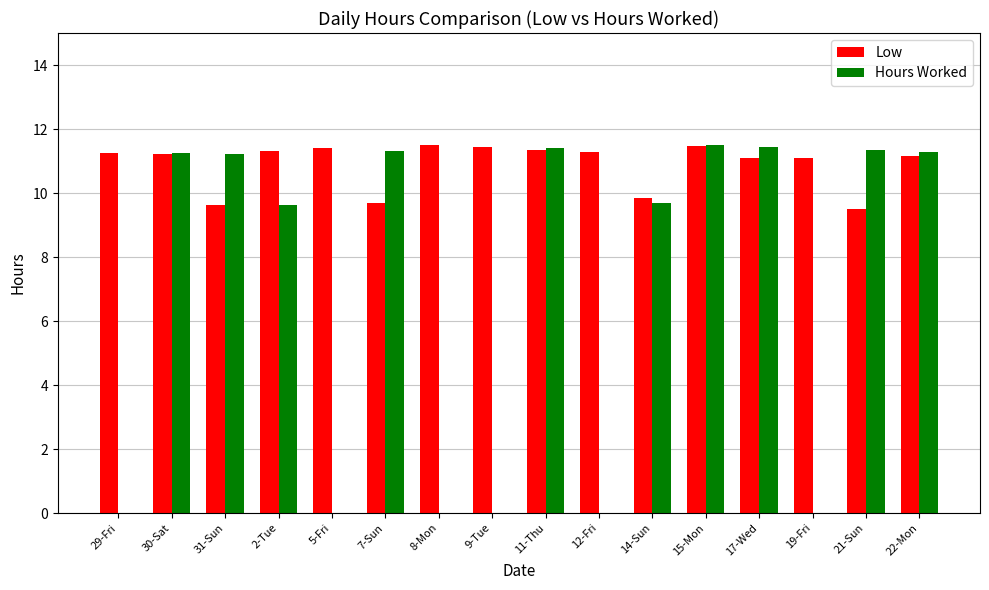

Which series changed the most between 29-Fri and 22-Mon?

Hours Worked